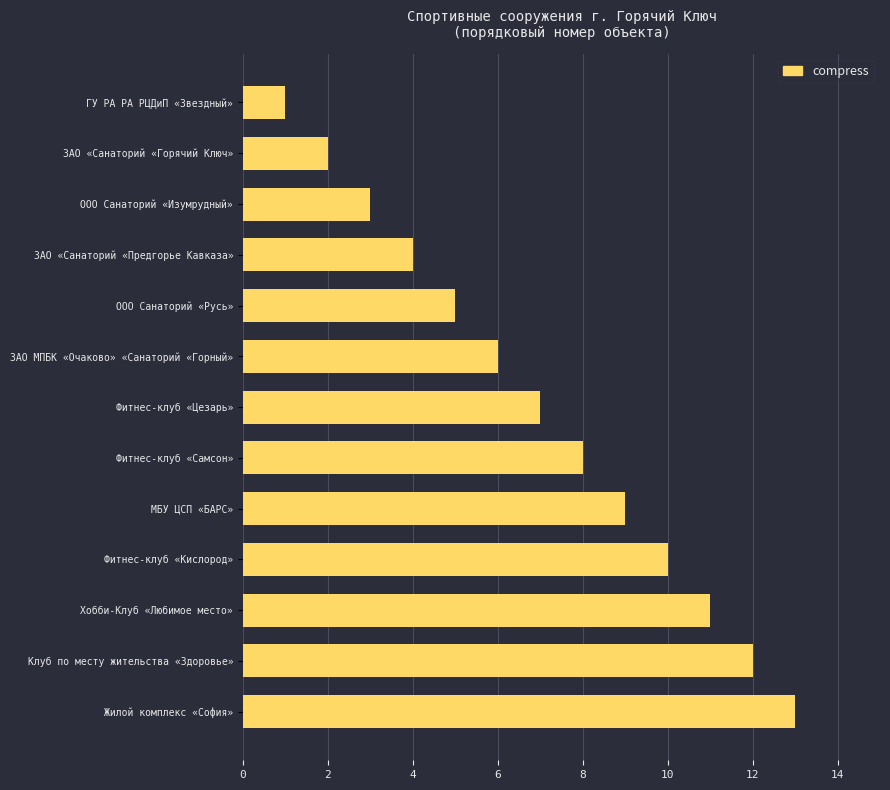

How many bars are there in total?

13